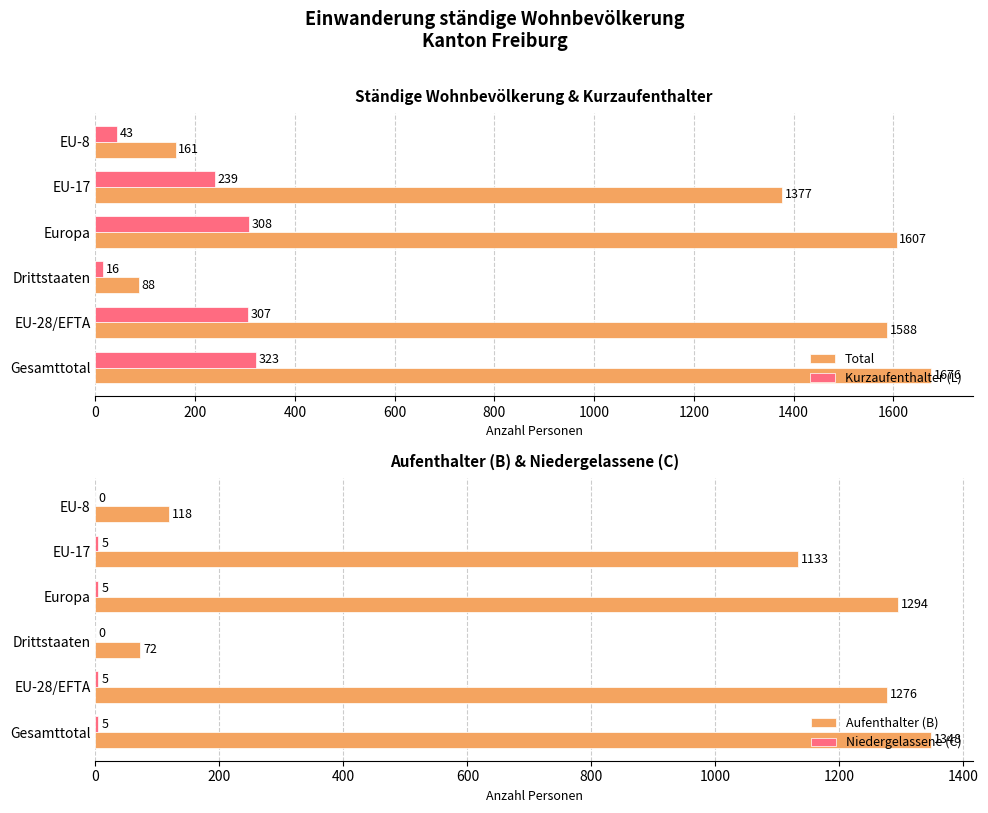

Read the Aufenthalter (B) value at Drittstaaten, to the nearest 50.

50